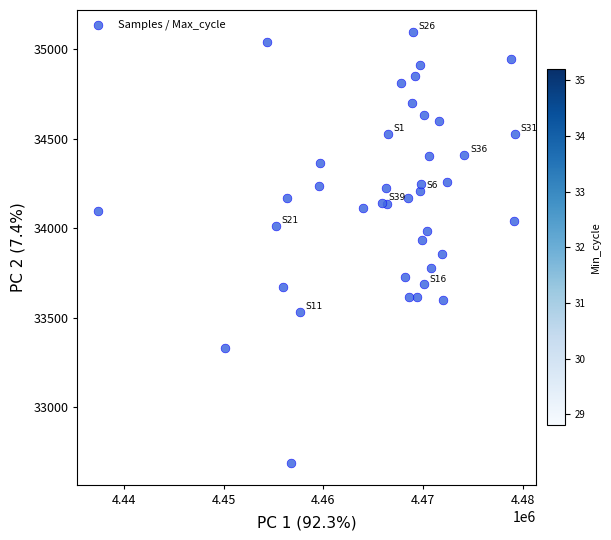

What is the range of Y values (max minus min)?

2413